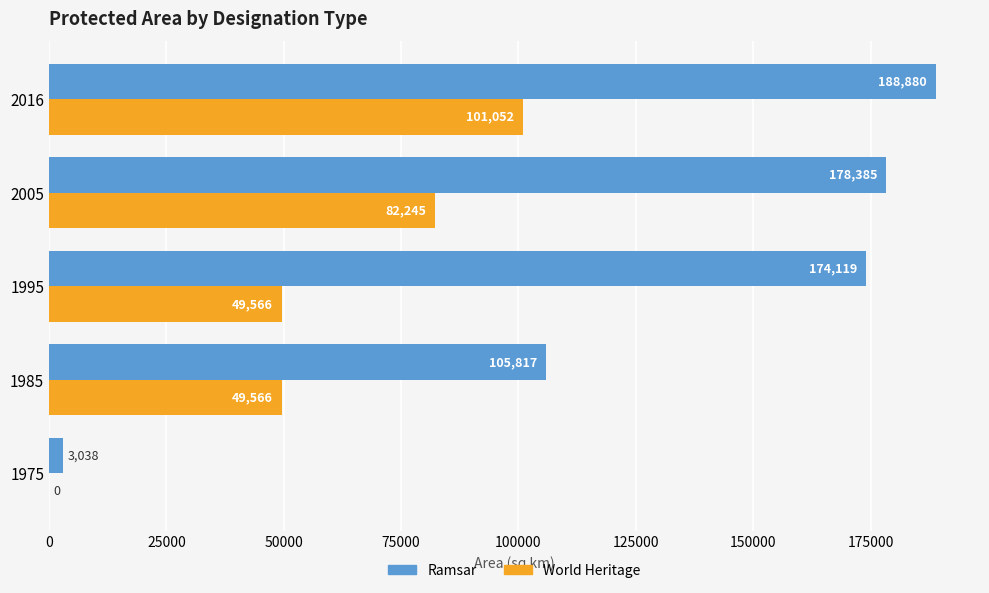

Where is Ramsar nearest to the value 95958?

1985